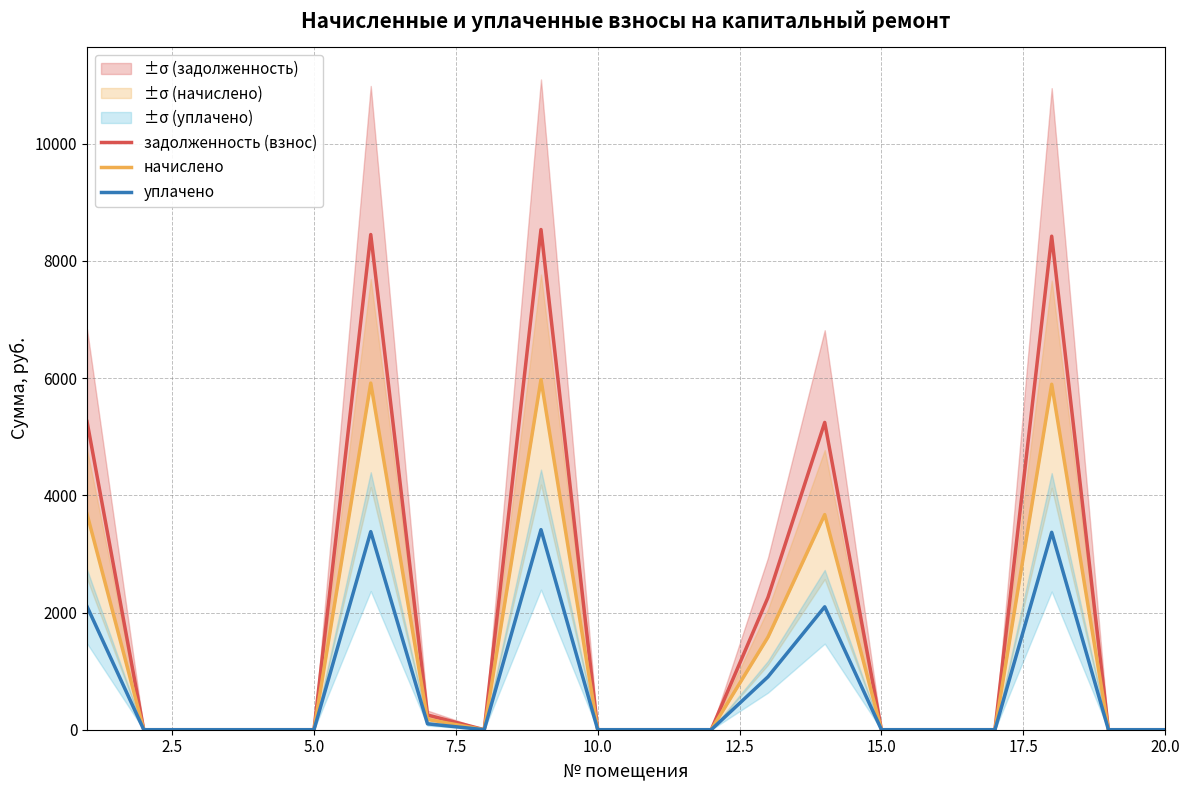

What is the maximum value for задолженность (взнос)?

8534.8